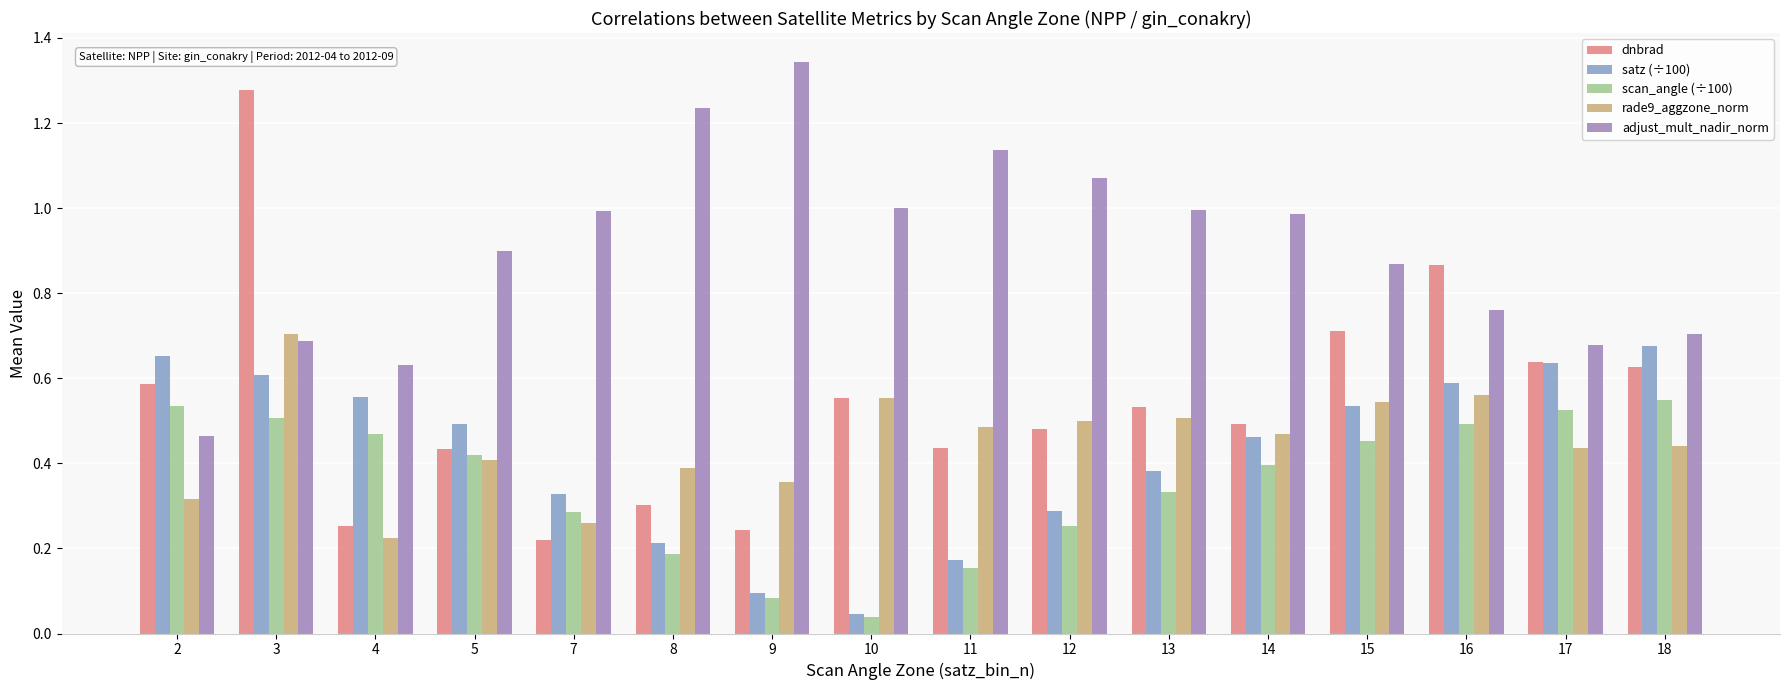

What are all the series names shown in the legend?

dnbrad, satz (÷100), scan_angle (÷100), rade9_aggzone_norm, adjust_mult_nadir_norm